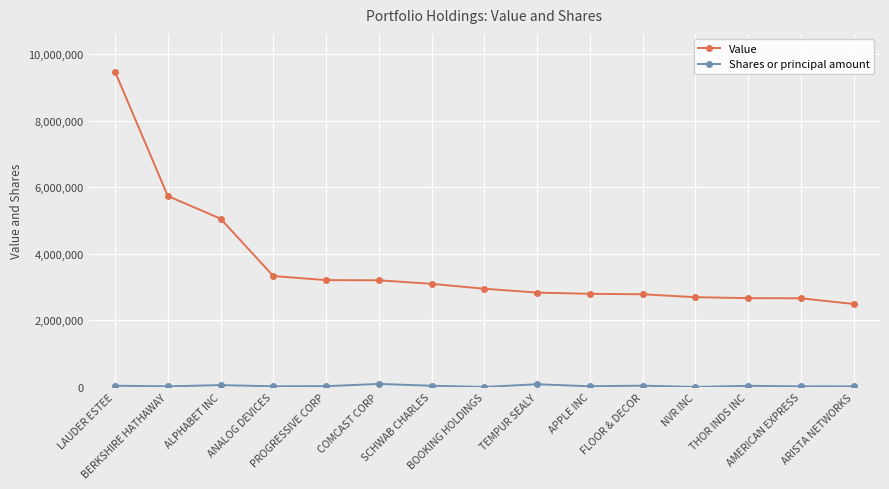

Which series has the largest total across all categories?

Value